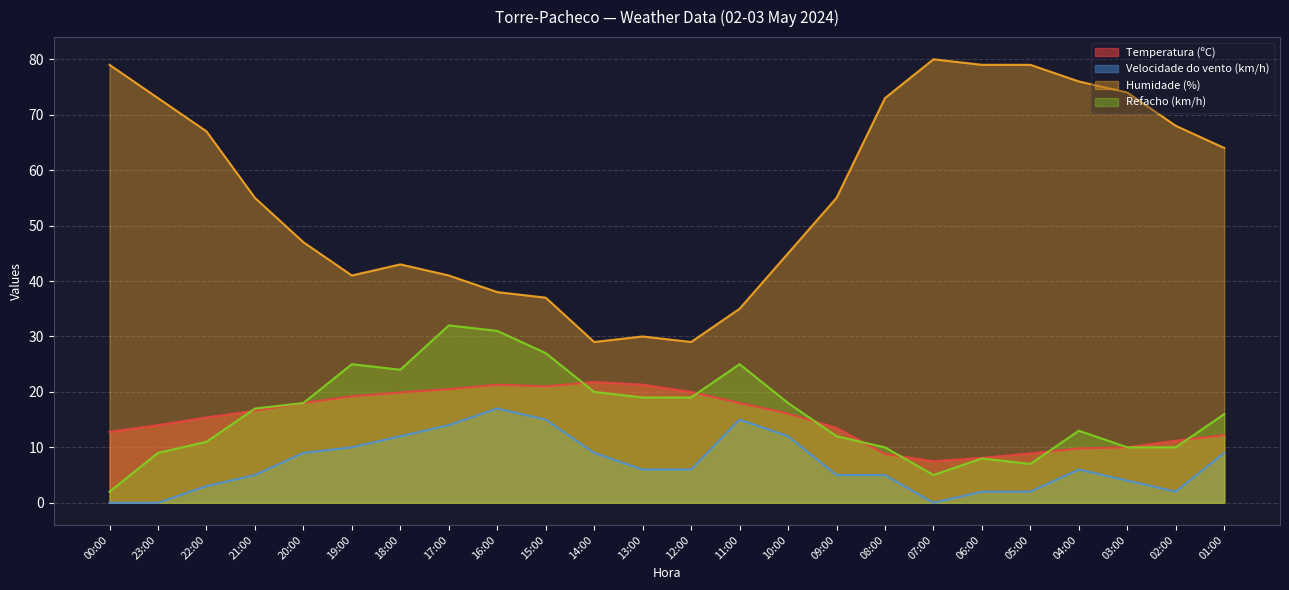

What are all the series names shown in the legend?

Temperatura (ºC), Velocidade do vento (km/h), Humidade (%), Refacho (km/h)